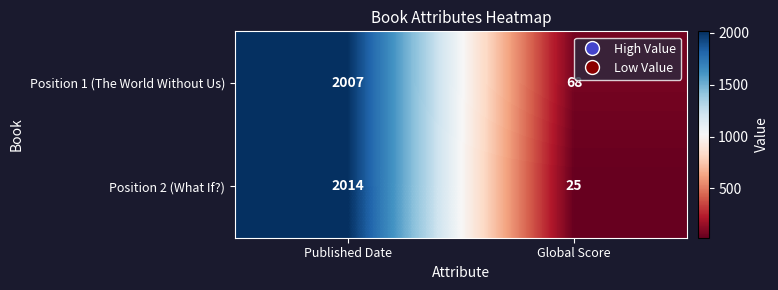

Is it true that Position 2 (What If?) equals 2014 at Published Date?

True